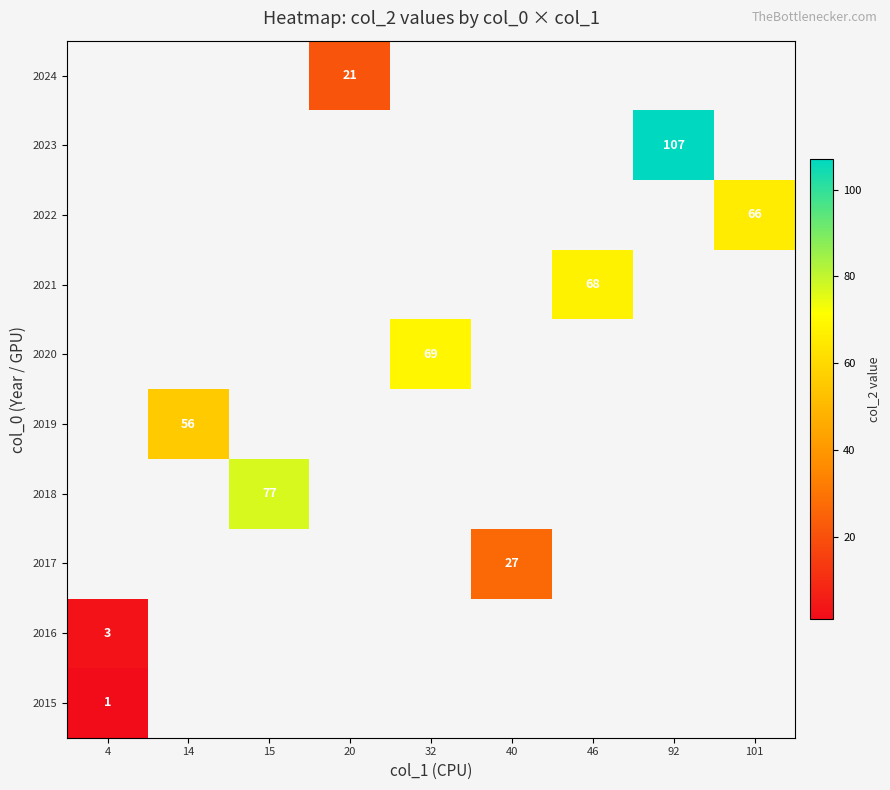

At how many categories does at least one series exceed 19?

8